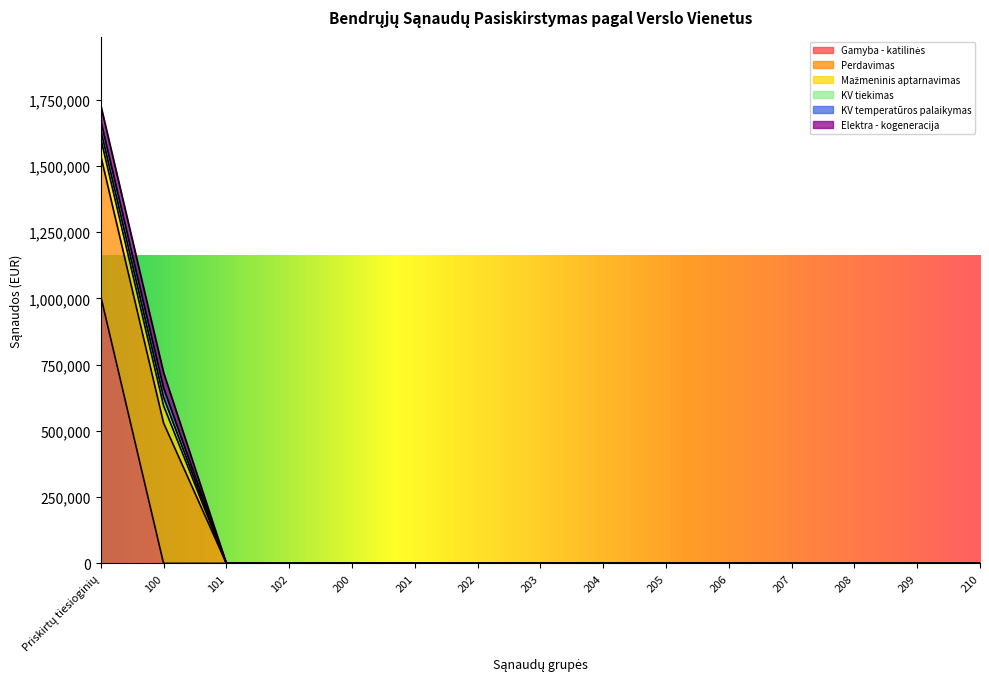

Between 100 and 206, which series saw the biggest shift?

Perdavimas